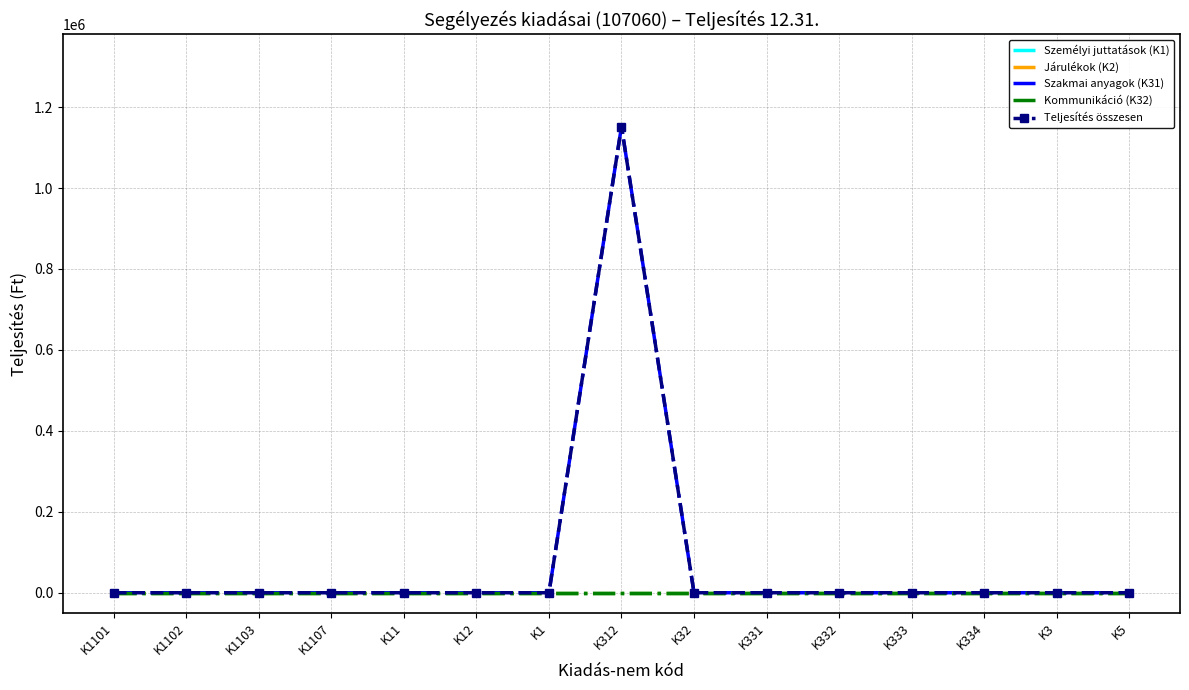

The Járulékok (K2) series shows 0 at K331. True or false?

True